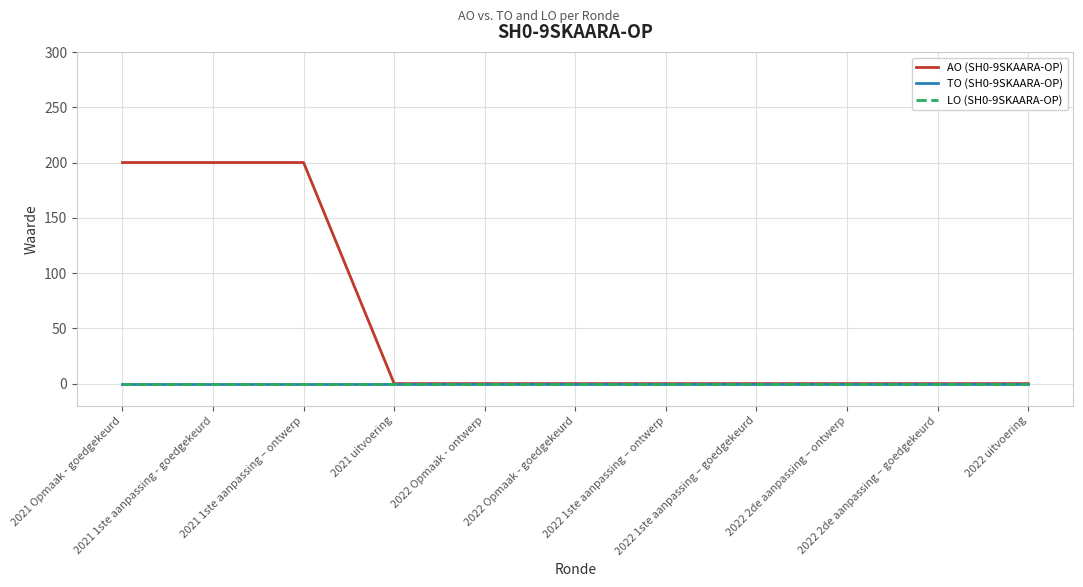

True or false: AO (SH0-9SKAARA-OP) and LO (SH0-9SKAARA-OP) cross at least once.

False